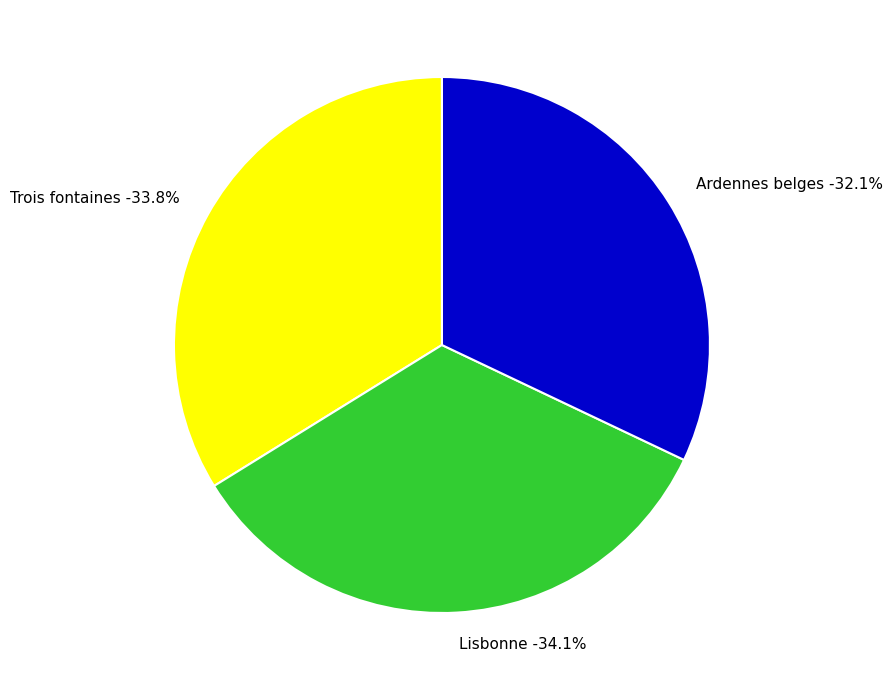

Does Lisbonne represent more than half of the total?

No